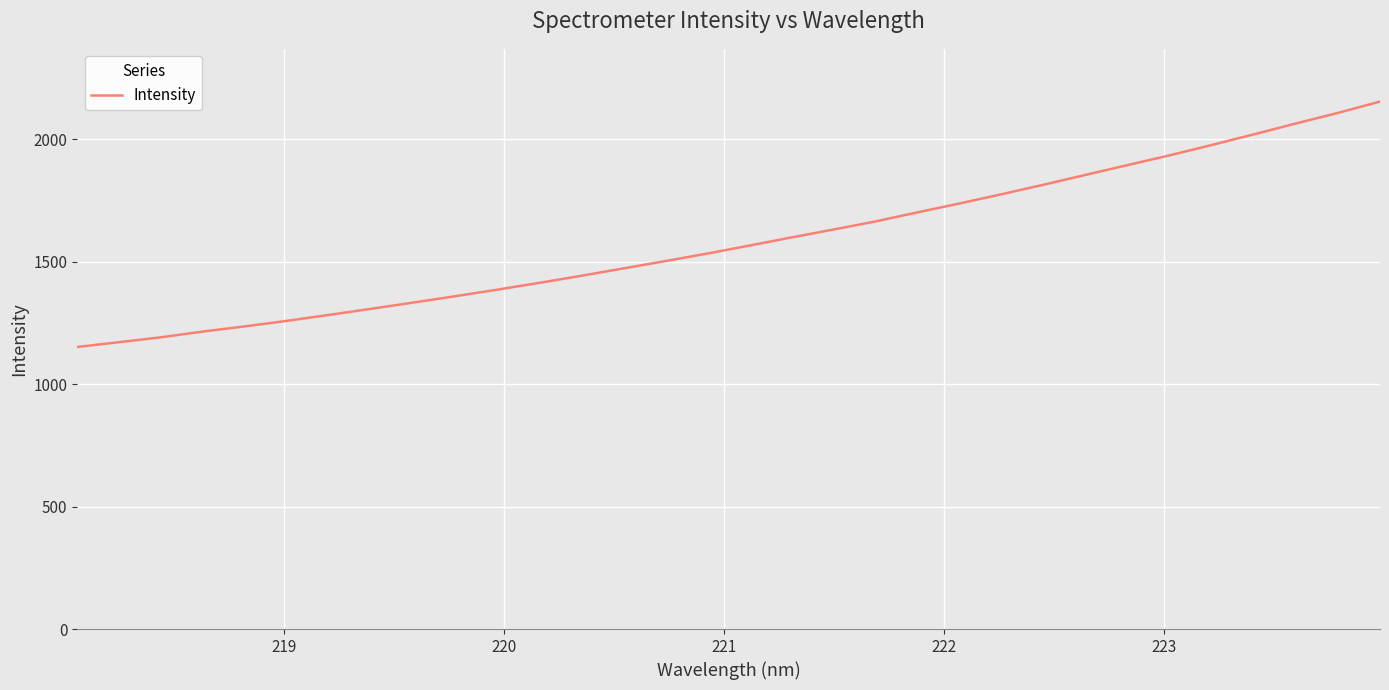

What is the minimum value shown in the chart?

1151.9